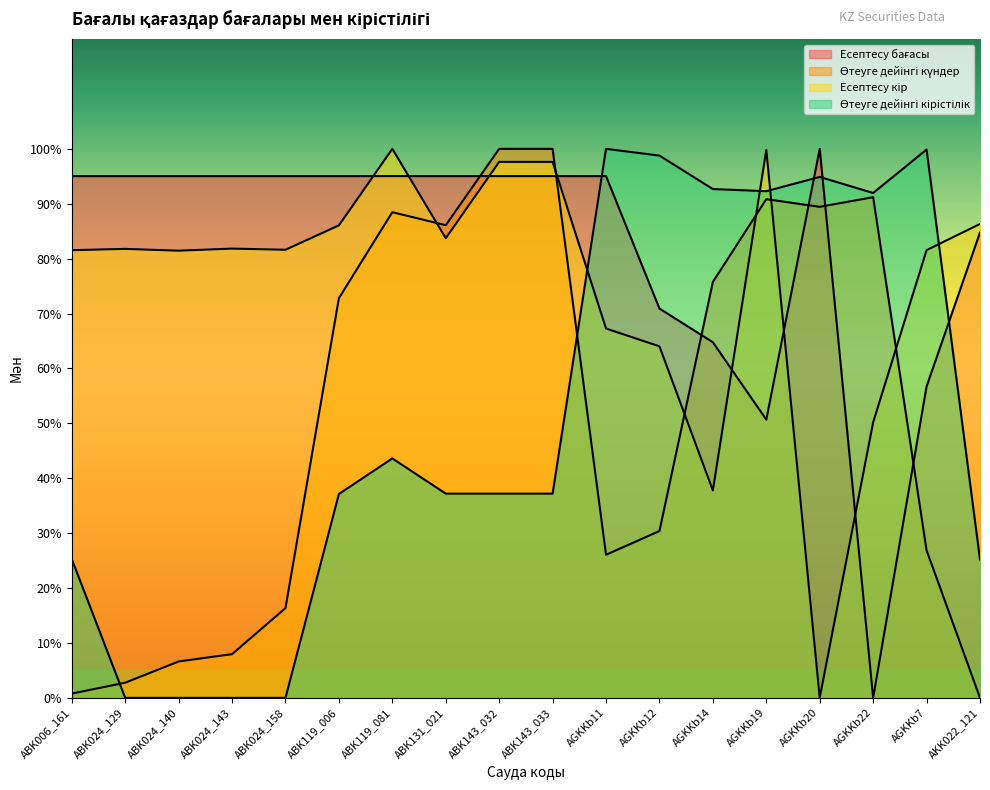

Rank the categories by Есептесу бағасы value from lowest to highest.

AGKKb22, AGKKb19, AGKKb7, AGKKb14, AGKKb12, AKK022_121, ABK006_161, ABK024_129, ABK024_140, ABK024_143, ABK024_158, ABK119_006, ABK119_081, ABK131_021, ABK143_032, ABK143_033, AGKKb11, AGKKb20